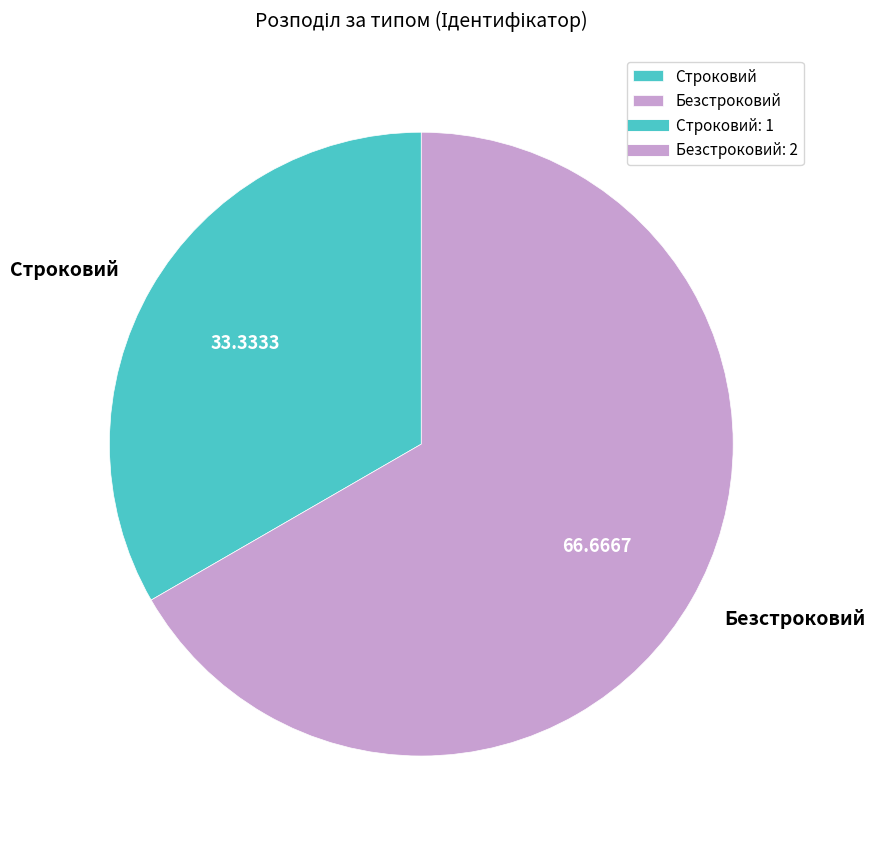

How many segments does this pie chart have?

2